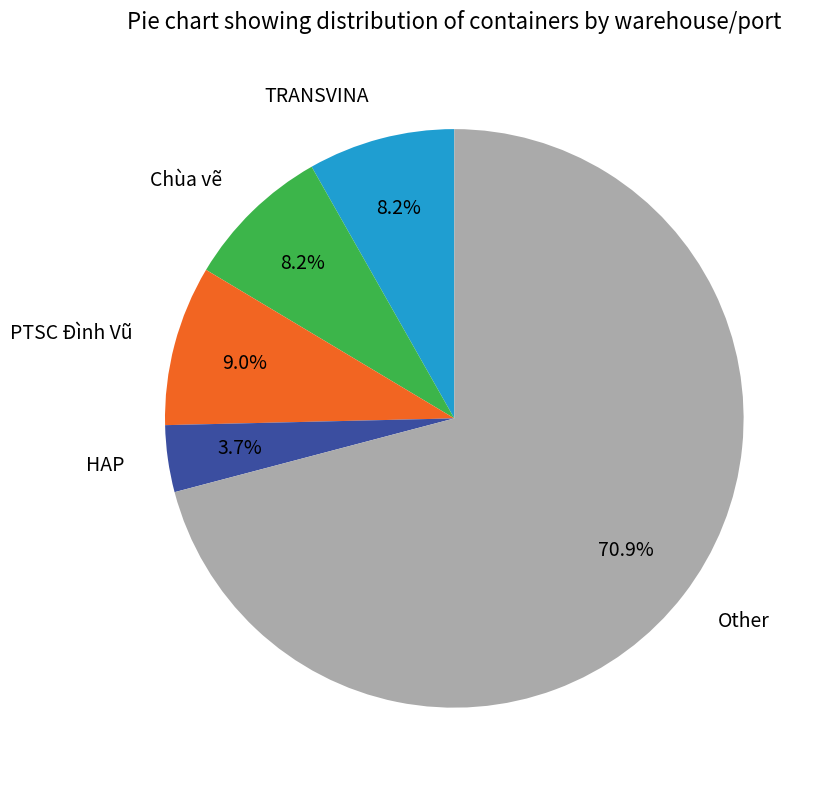

To the nearest percent, what is the average slice percentage?

20%